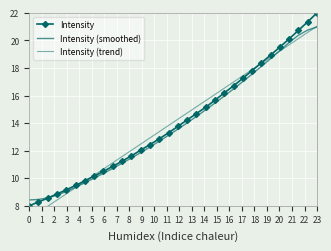

How many series are shown in this chart?

3